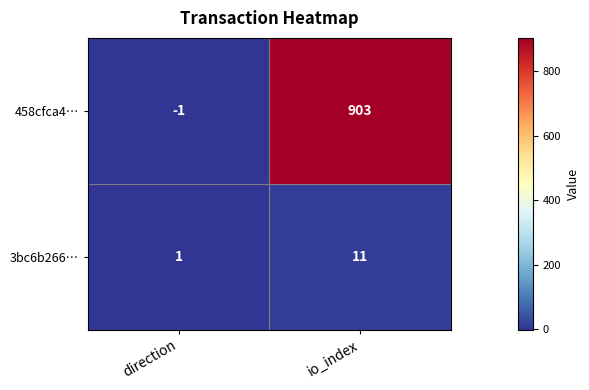

List the series in order of their overall mean, highest first.

458cfca4…, 3bc6b266…